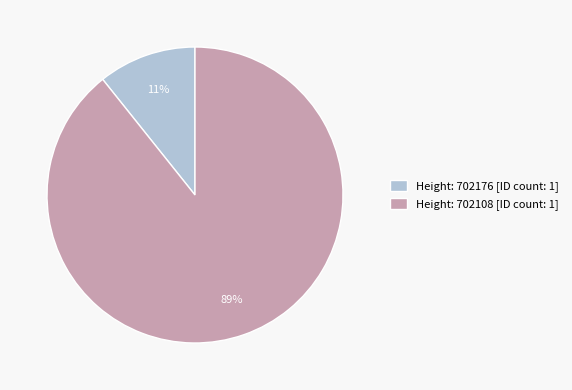

Which slice is the smallest?

Height: 702176 [ID count: 1]